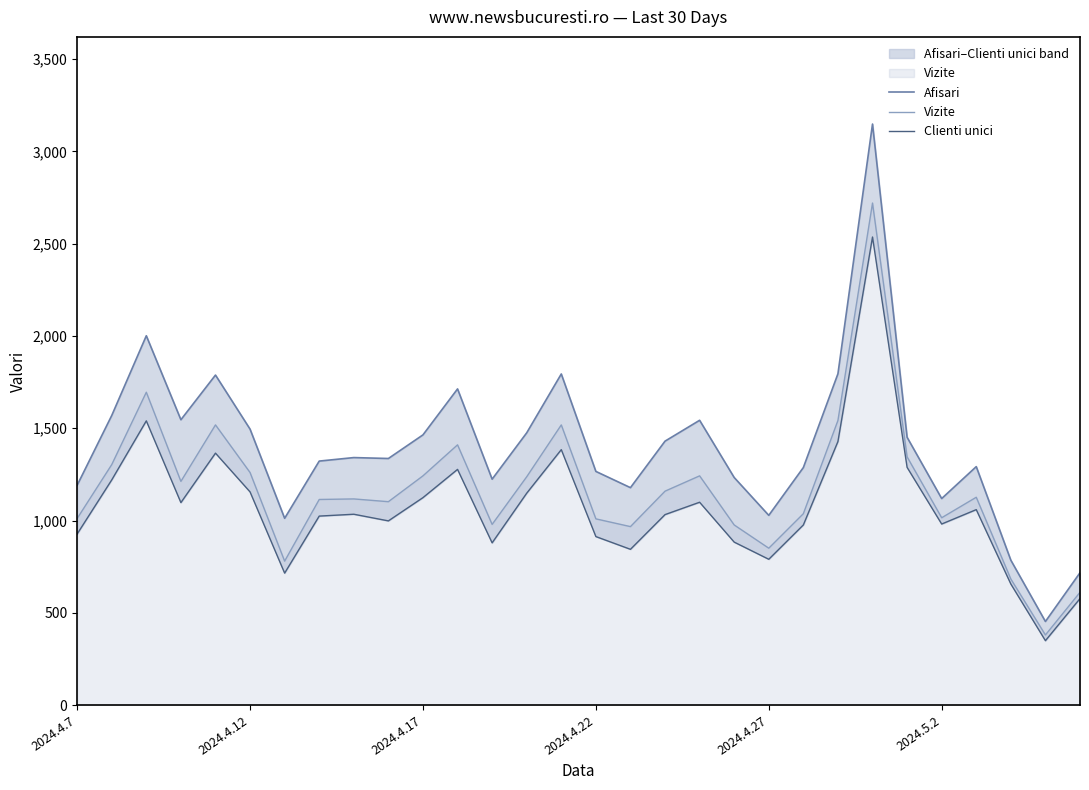

Between 2024.4.7 and 26, which series saw the biggest shift?

Clienti unici